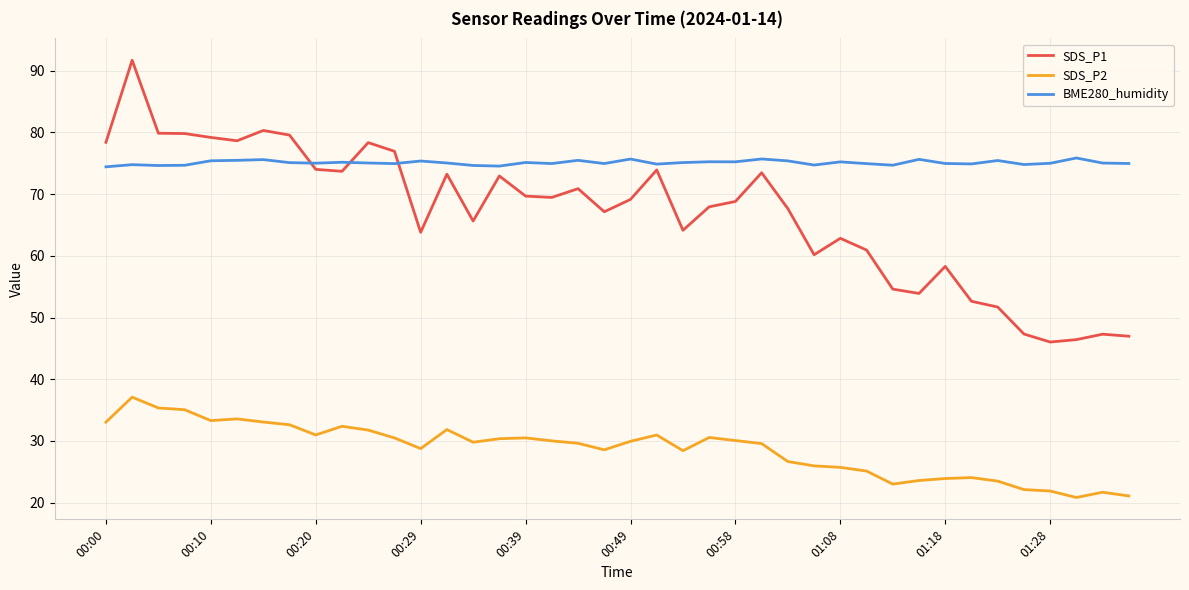

Which series has the largest range (max minus min)?

SDS_P1